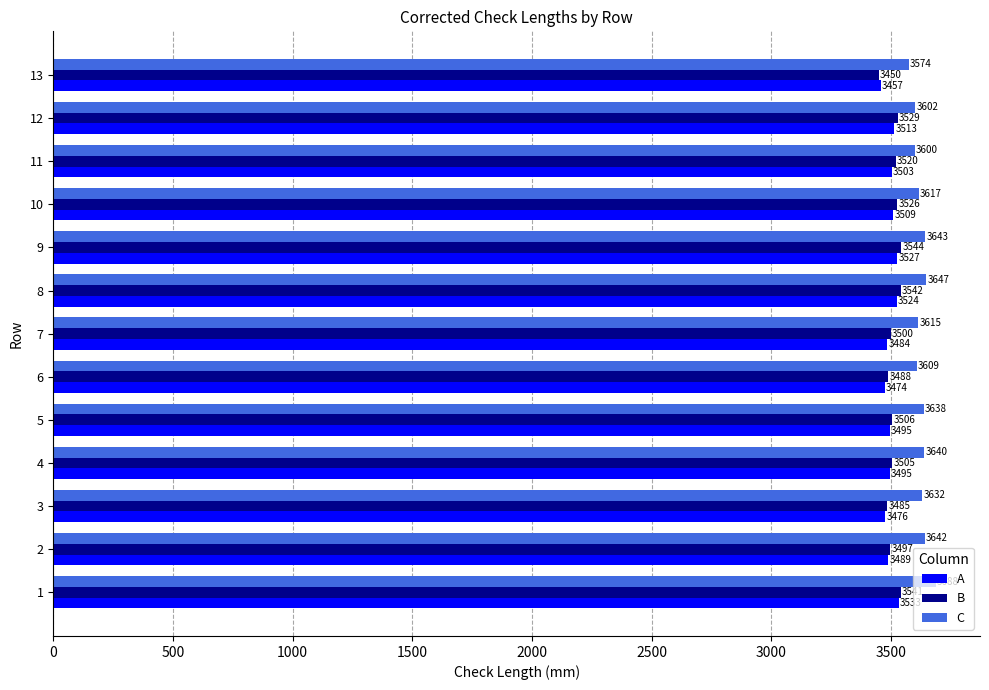

Is it true that A equals 3503 at 11?

True